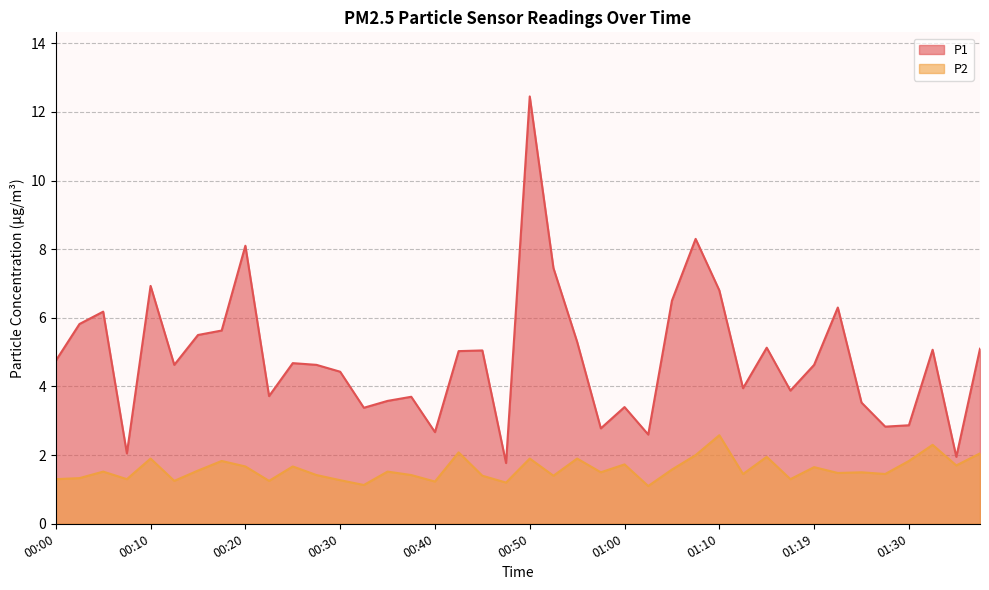

True or false: P1 has a value of 1.7 at 00:00.

False